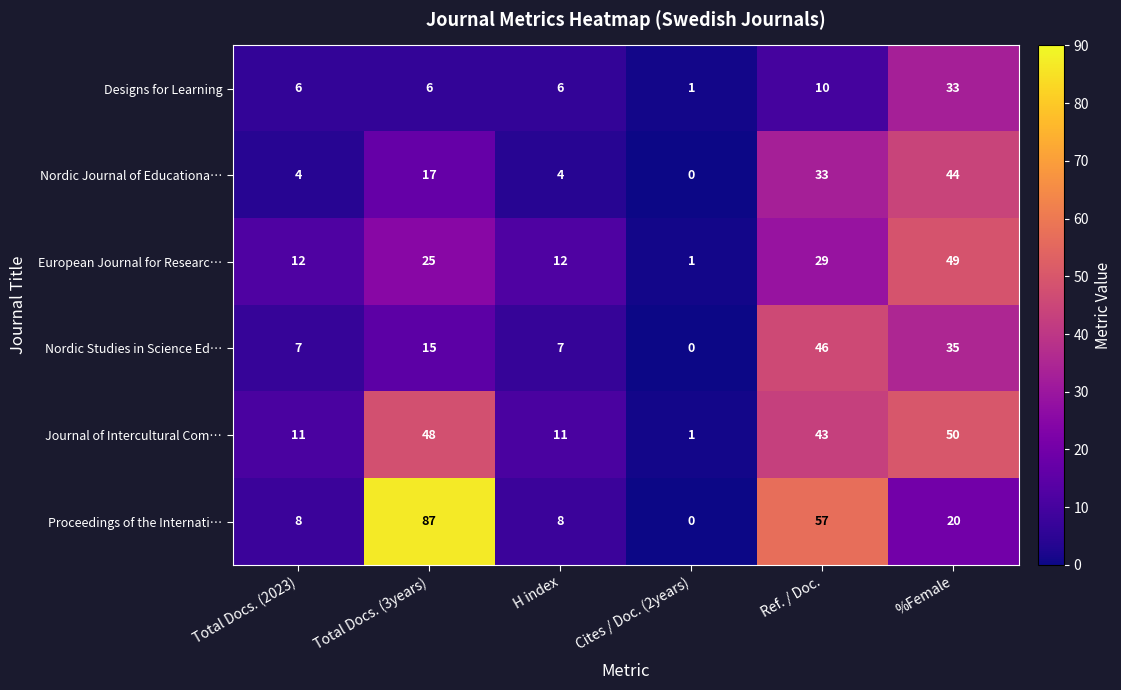

The Designs for Learning series shows 11 at Total Docs. (2023). True or false?

False